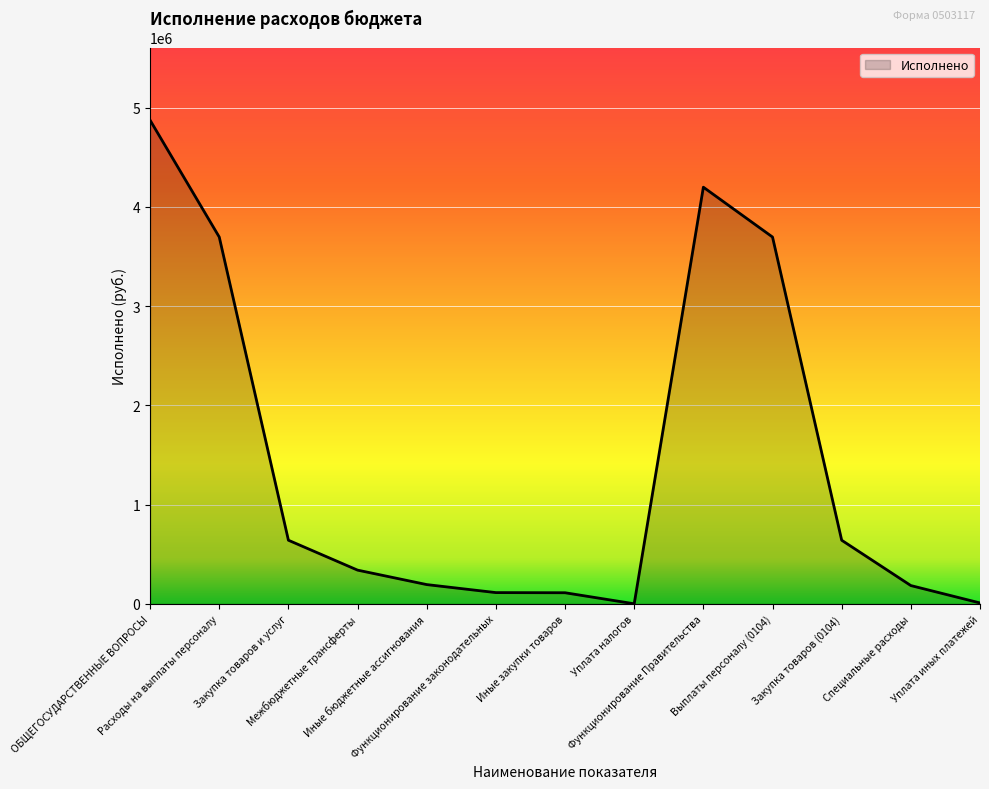

What is the maximum value shown in the chart?

4874332.5